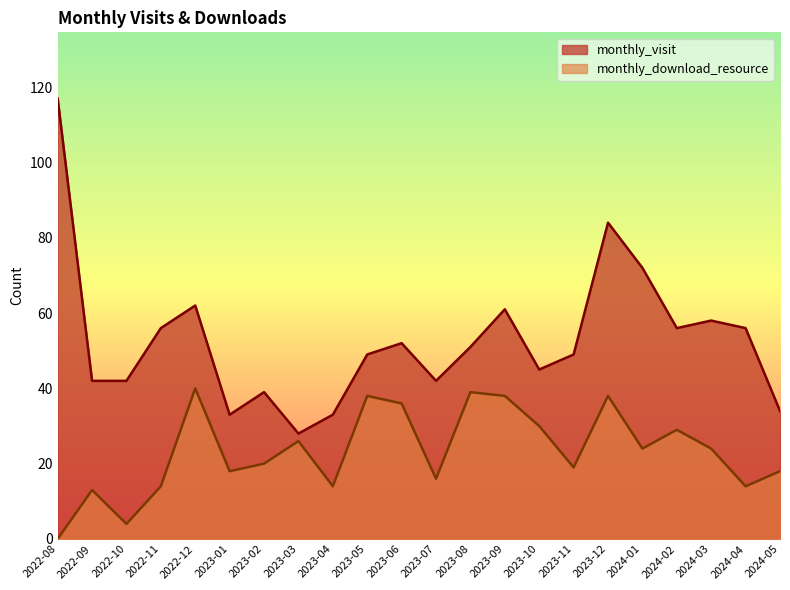

What is the label of the 13th point from the left?

2023-08